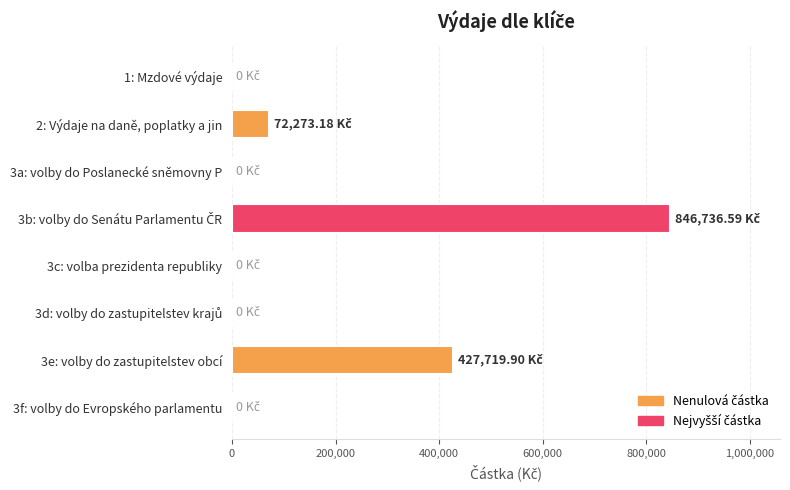

Between 2: Výdaje na daně, poplatky a jin and 3a: volby do Poslanecké sněmovny P, which is larger?

2: Výdaje na daně, poplatky a jin